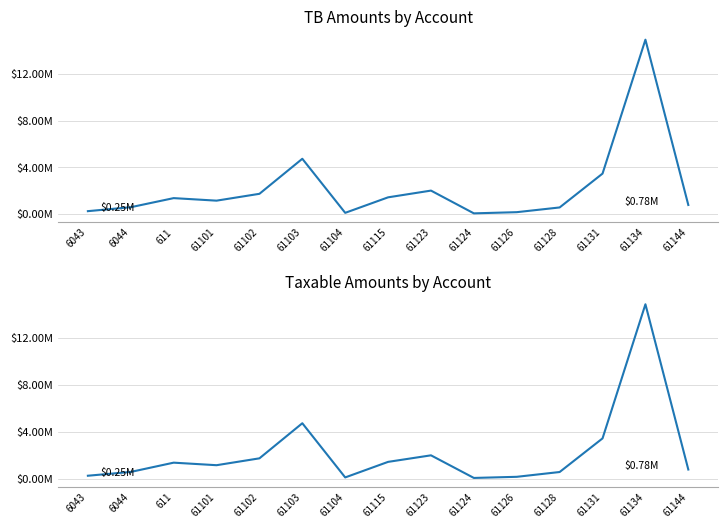

At which category does the chart reach its peak across all series?

61134